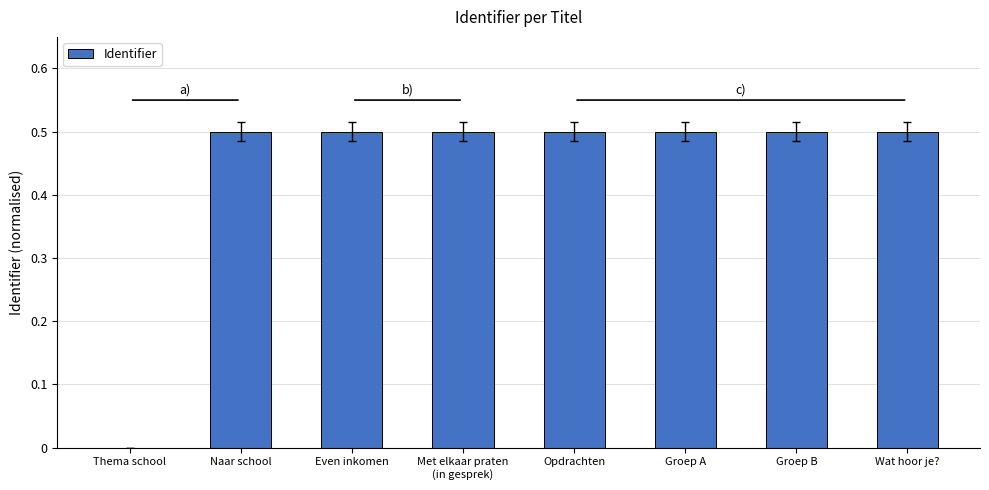

Reading left to right, extract all data points from this chart.

Thema school=0.0	Naar school=0.5	Even inkomen=0.5	Met elkaar praten
(in gesprek)=0.5	Opdrachten=0.5	Groep A=0.5	Groep B=0.5	Wat hoor je?=0.5